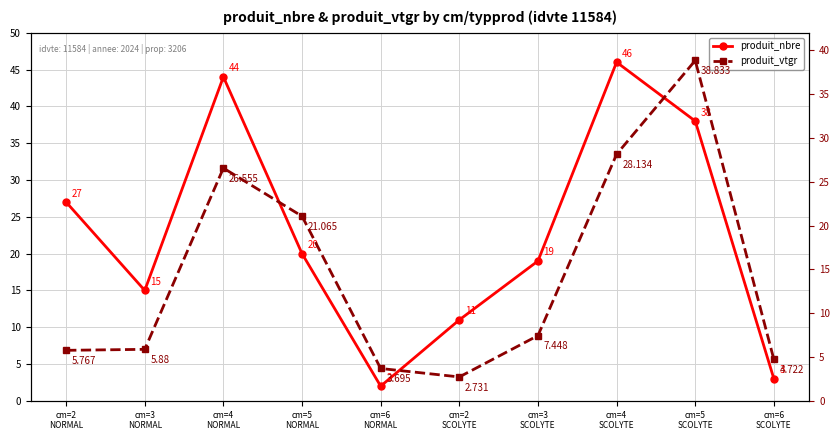

At which label does produit_vtgr reach its minimum?

cm=2
SCOLYTE